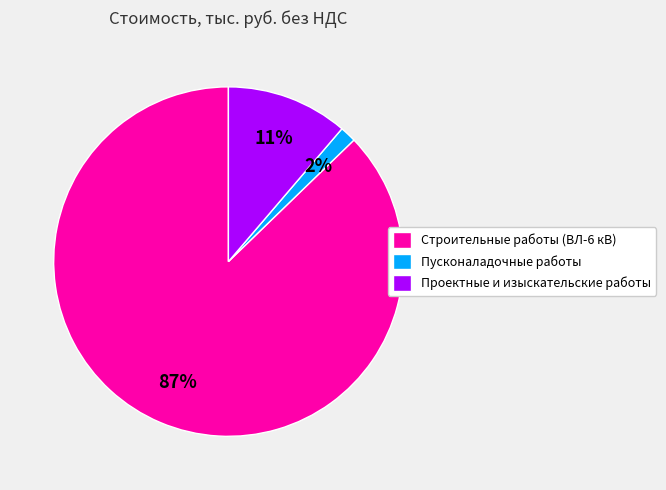

The Проектные и изыскательские работы slice represents 11% of the pie. True or false?

True